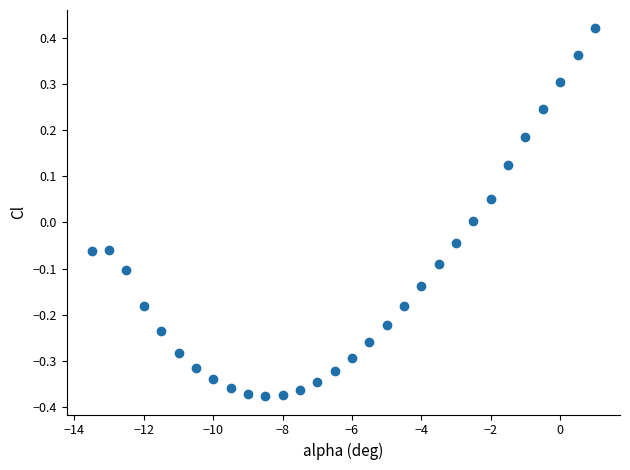

What is the range of X values (max minus min)?

14.5